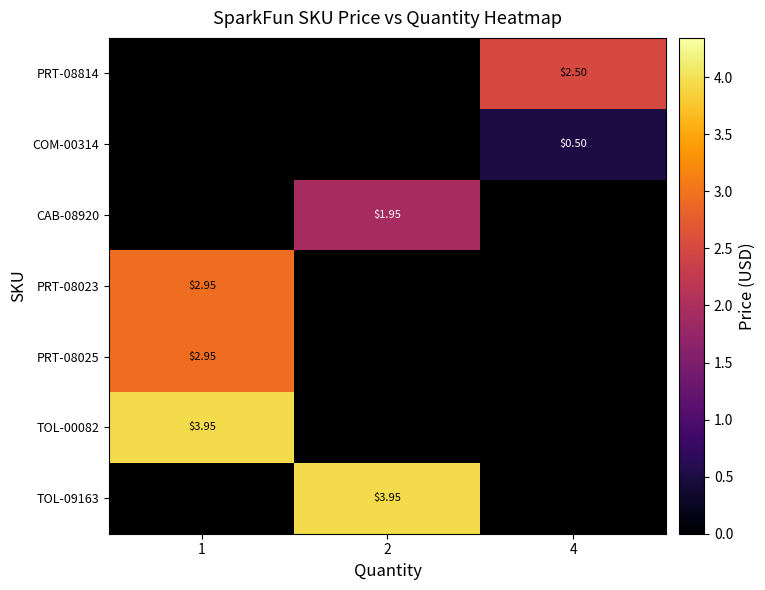

How many data points does each series have?

3